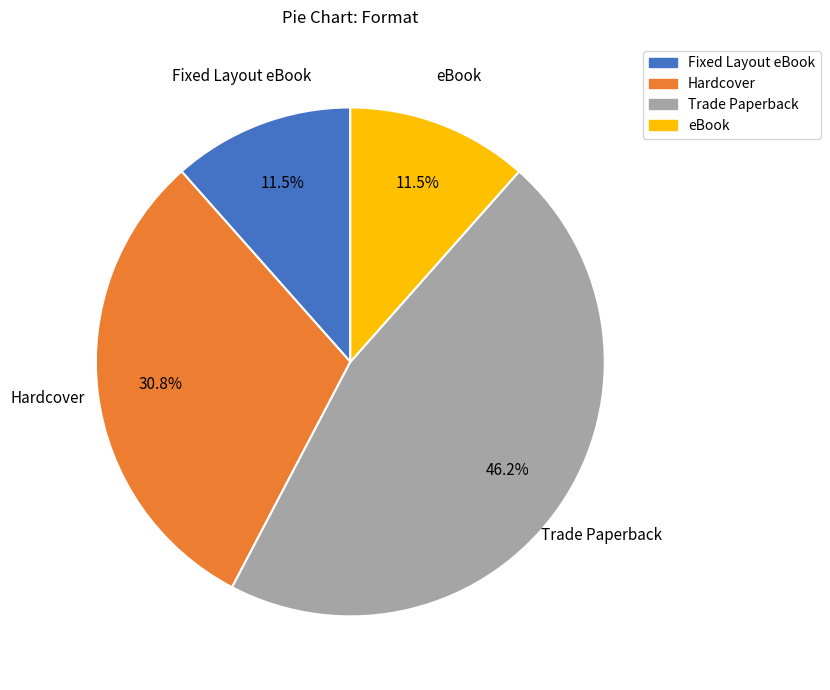

Combined, do eBook and Trade Paperback account for over 50%?

Yes